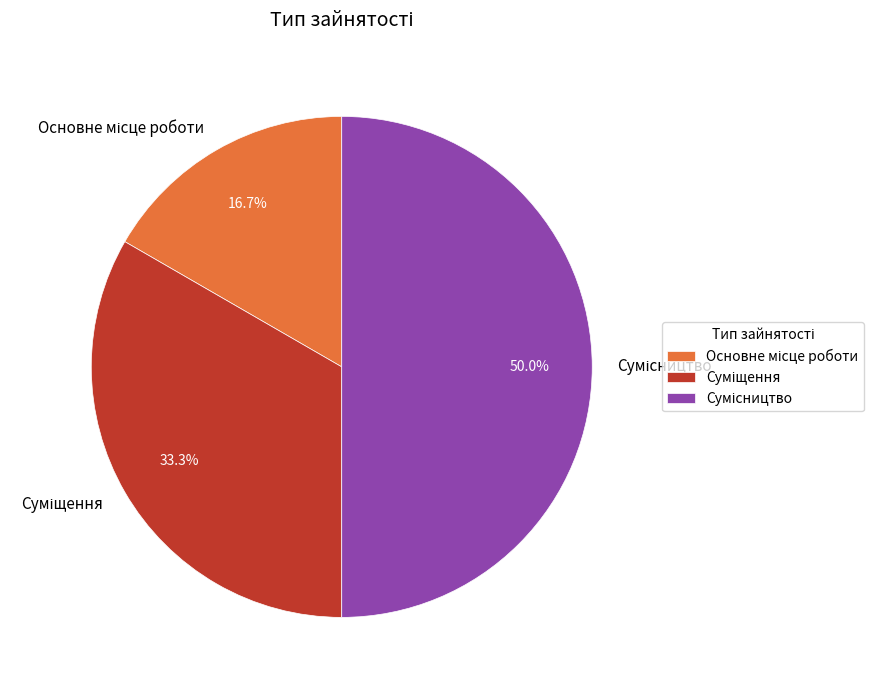

How many segments does this pie chart have?

3